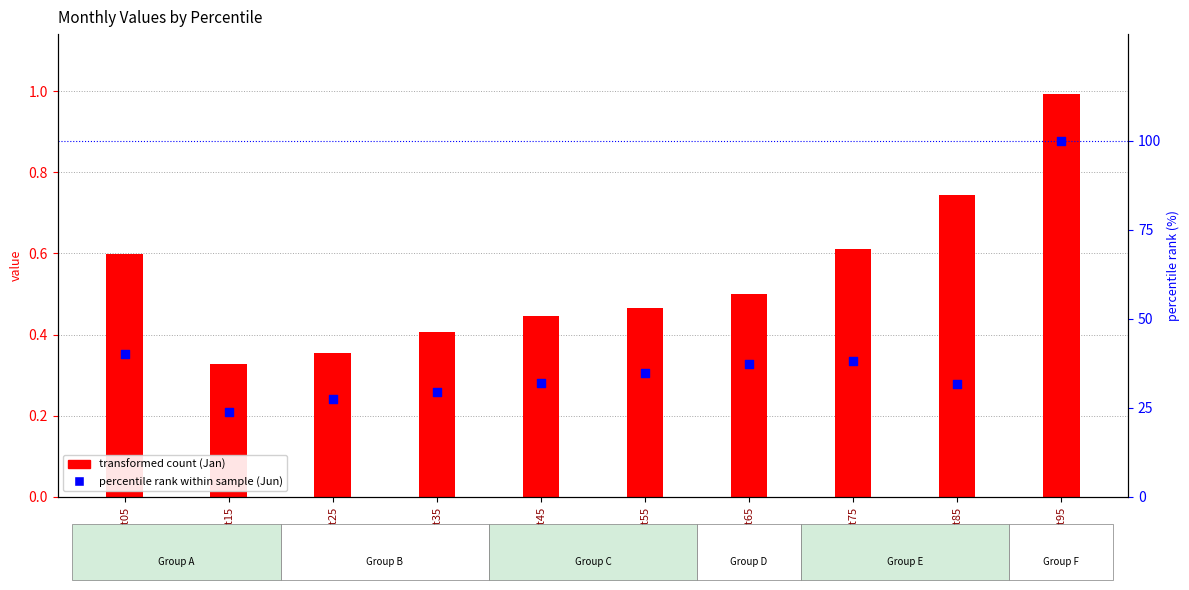

Which series reaches the maximum Y coordinate?

Jun (percentile rank)